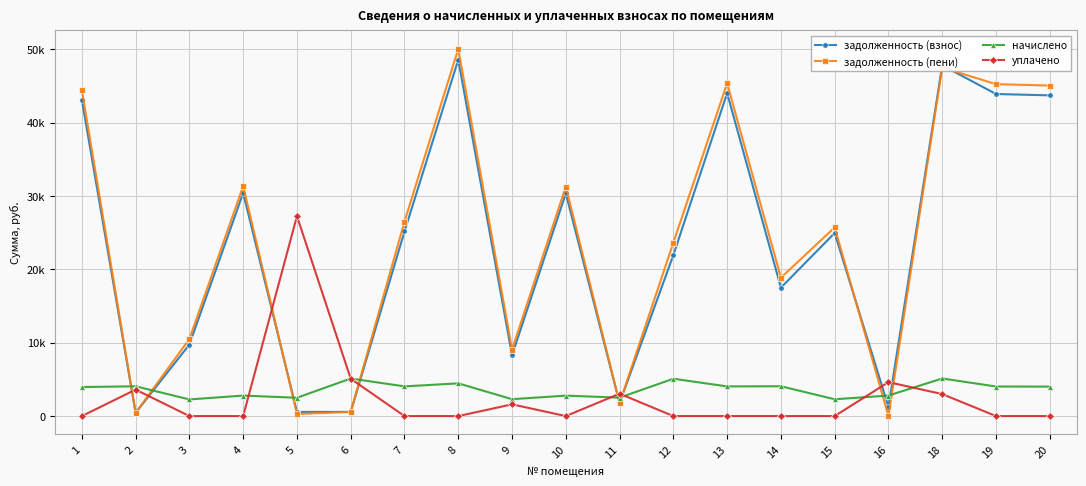

Rank the categories by задолженность (взнос) value from highest to lowest.

8, 18, 13, 19, 20, 1, 4, 10, 7, 15, 12, 14, 3, 9, 11, 16, 6, 5, 2